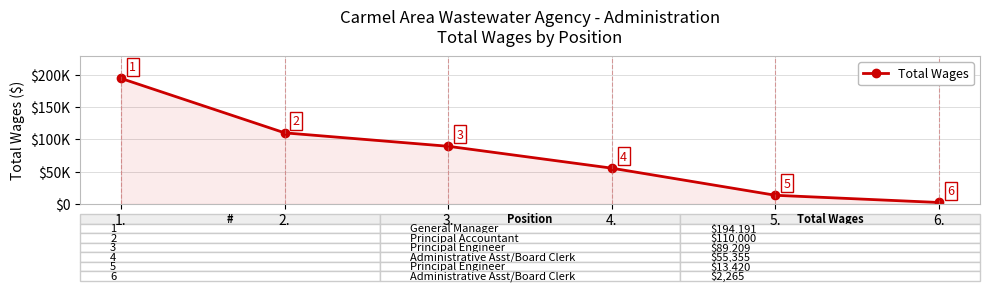

What is the difference between the maximum and second lowest values?

180771